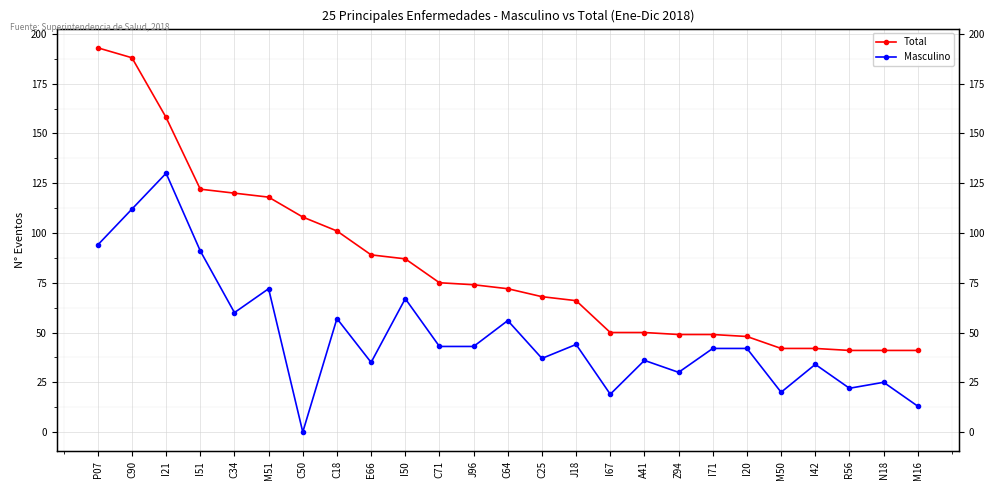

What is the label of the 22nd point from the right?

I51